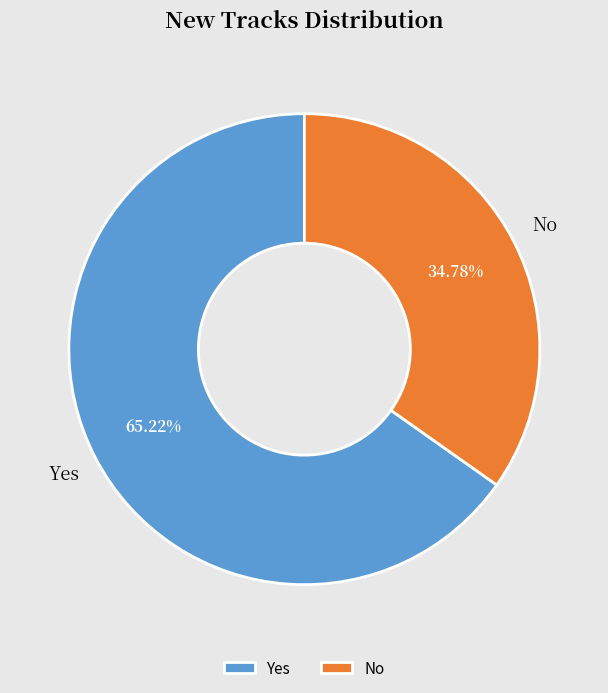

What percentage is NOT represented by Yes?

34.8%